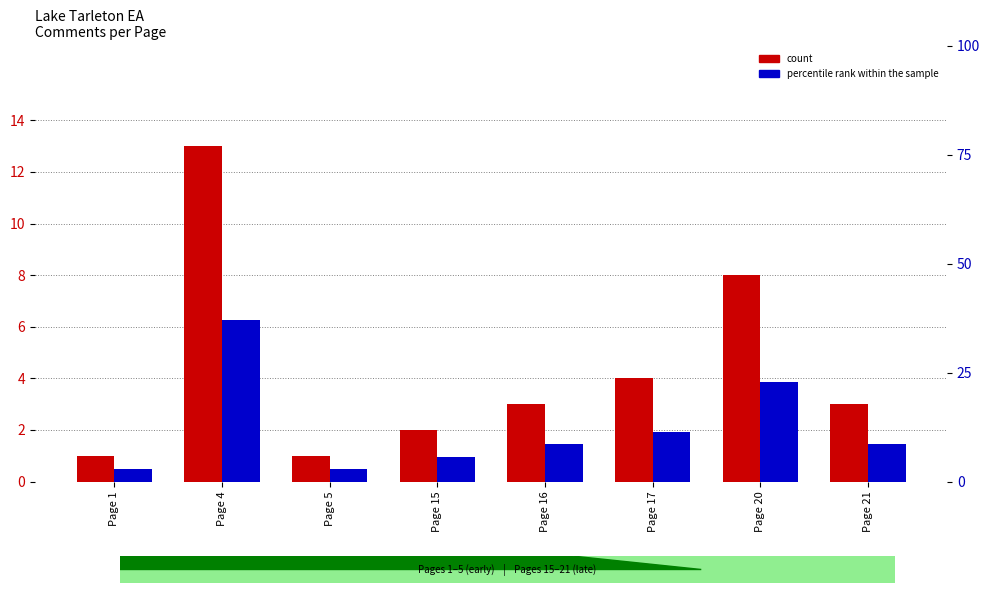

What is the sum of all percentile rank within the sample values?

100.1